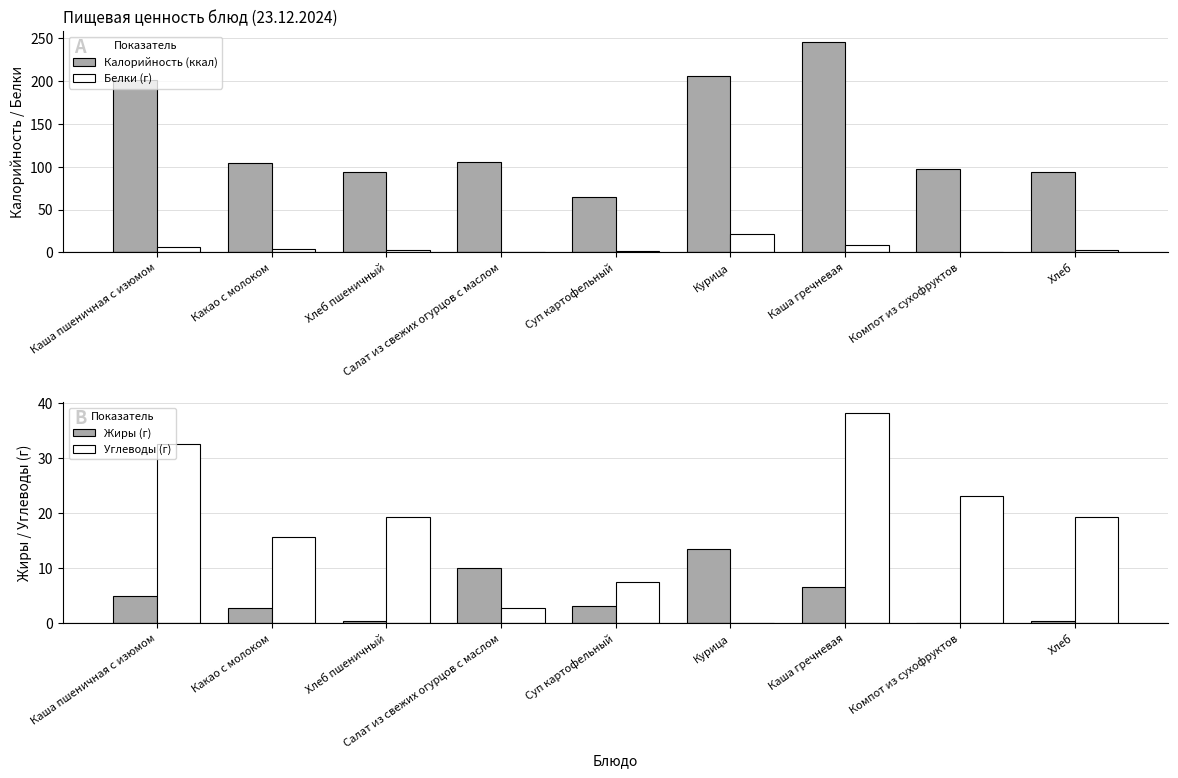

What is the total value across all series at Компот из сухофруктов?

120.6